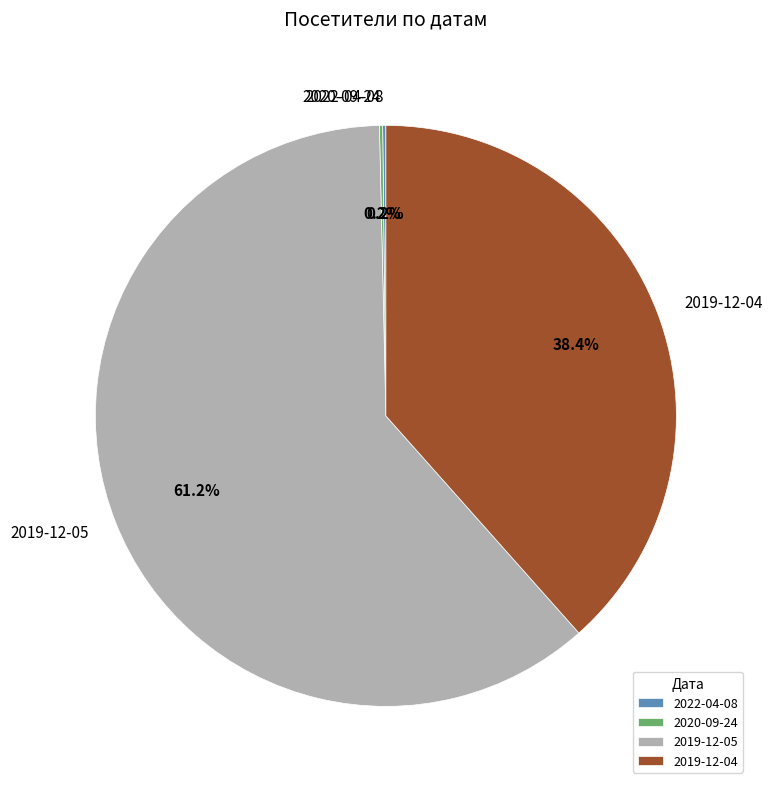

Which slice is the largest?

2019-12-05